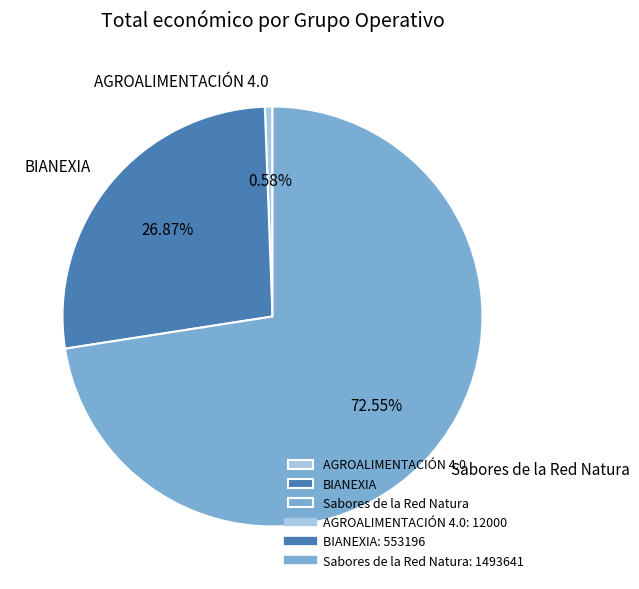

Which category has the biggest portion of the pie?

Sabores de la Red Natura